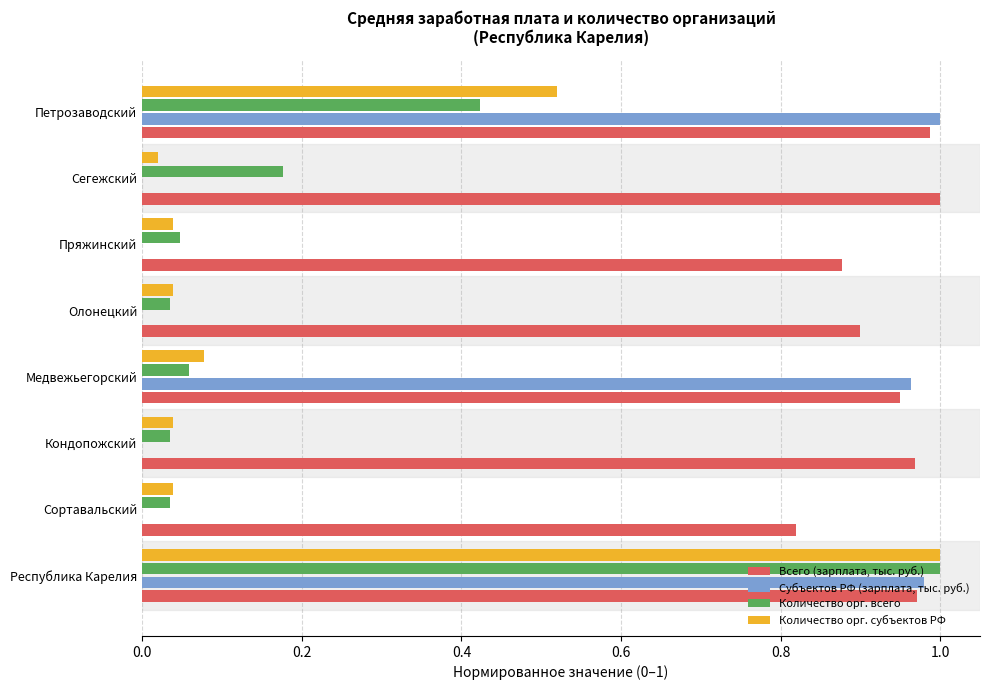

Which series has the largest total across all categories?

Всего (зарплата, тыс. руб.)